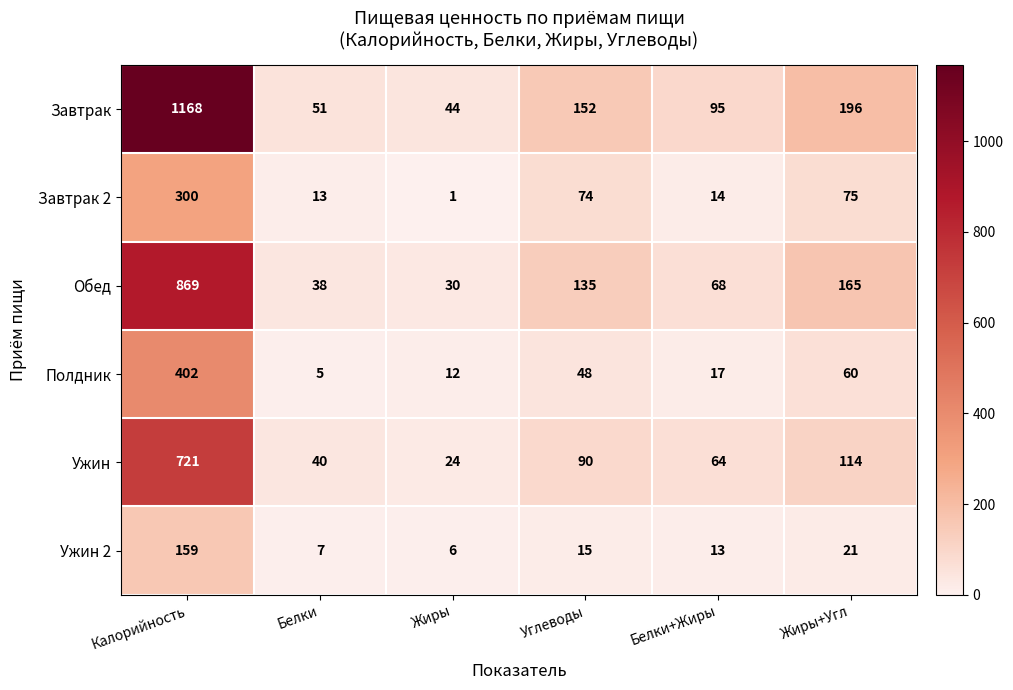

What is the maximum value shown in the chart?

1168